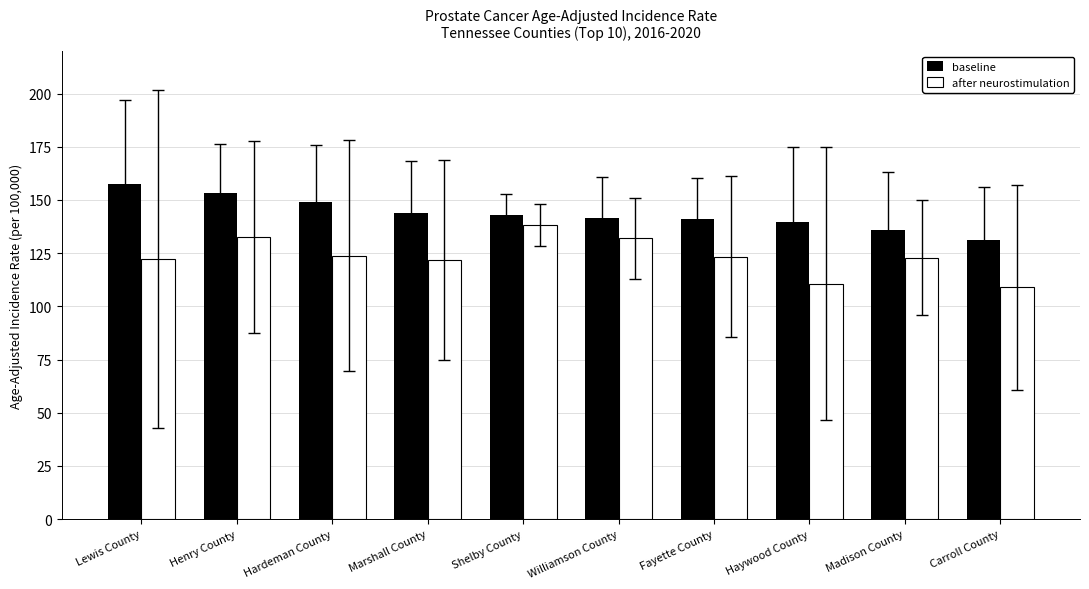

How many bars are there in total?

20